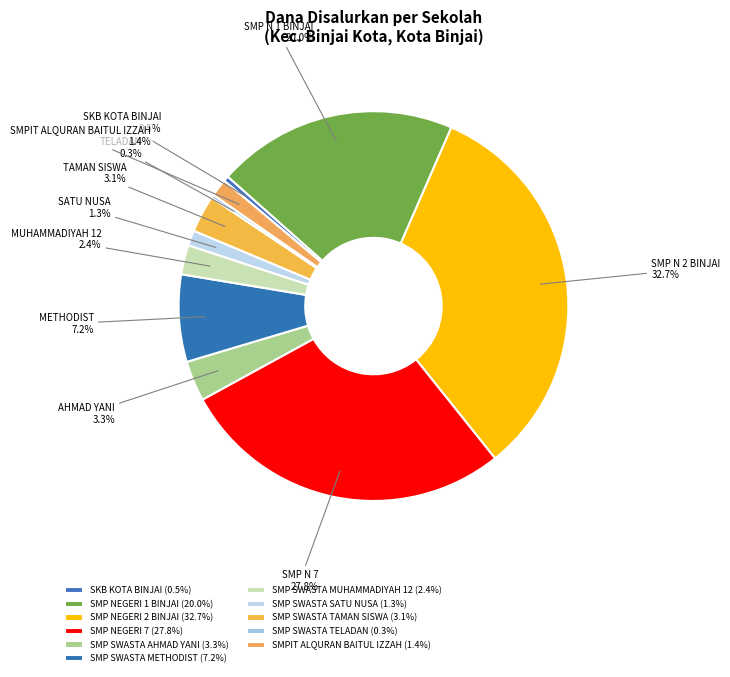

To the nearest percent, what percentage of the pie is SMP SWASTA SATU NUSA?

1%